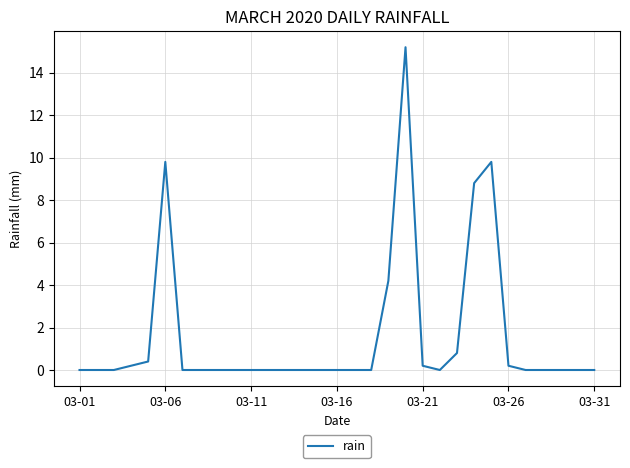

What is the difference between the maximum and minimum values?

15.2